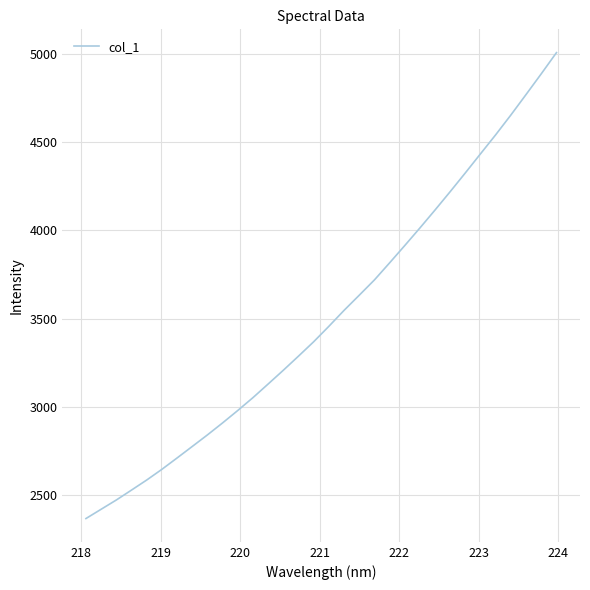

What is the greatest value displayed?

5007.1